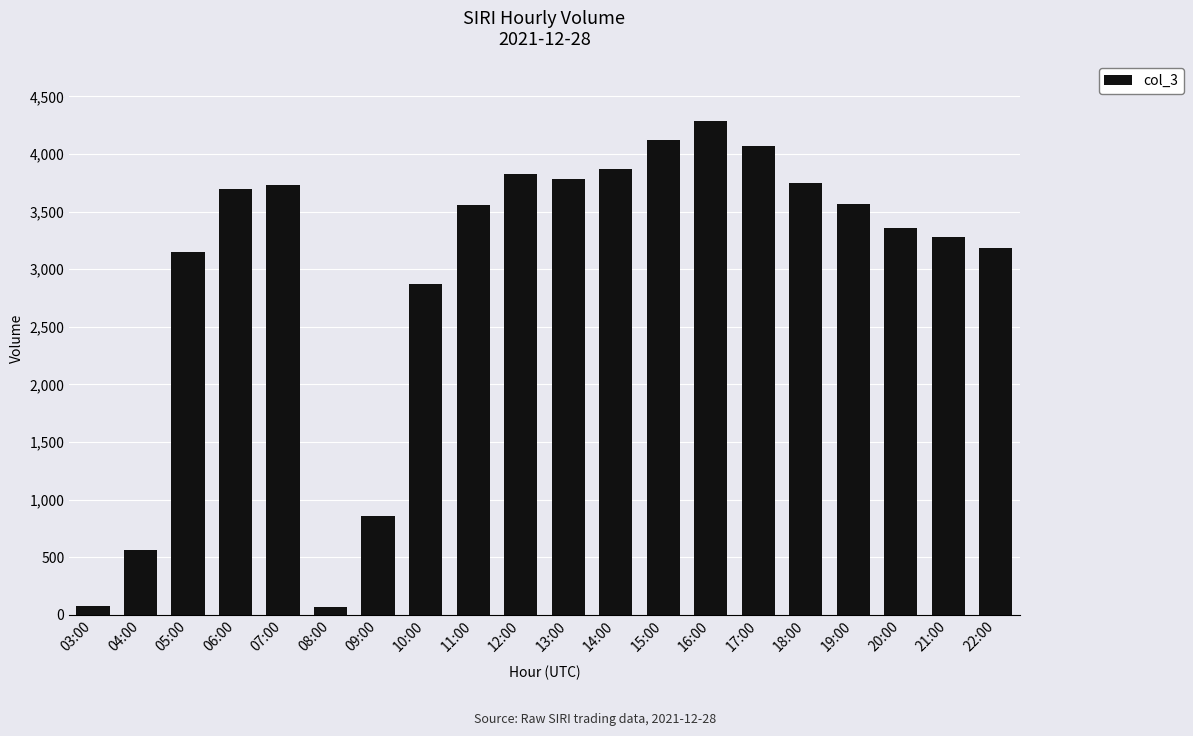

What is the ratio of the value at 22:00 to the value at 09:00?

3.7